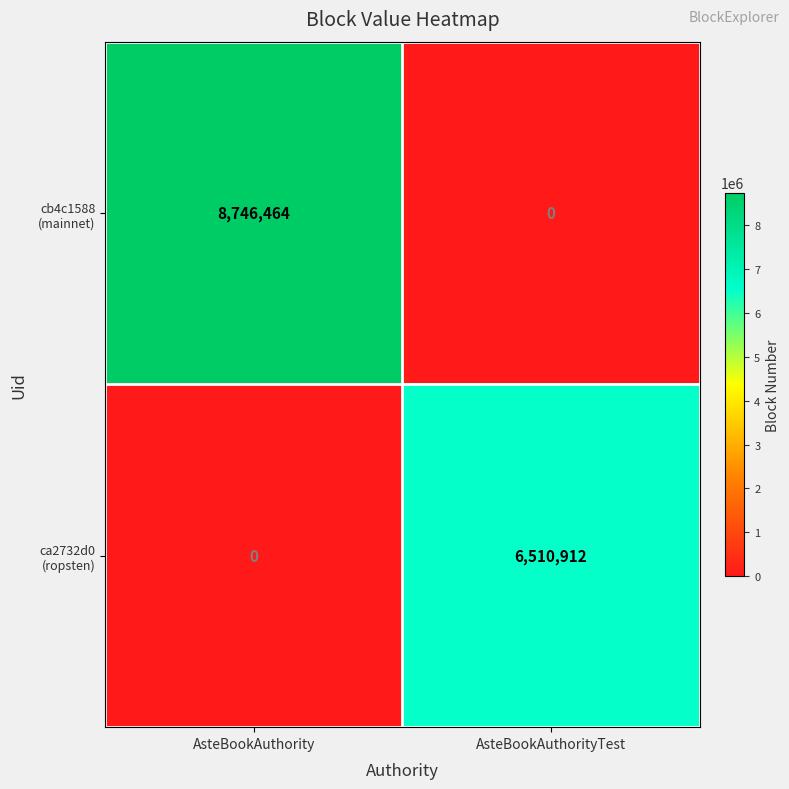

How many series are shown in this chart?

2